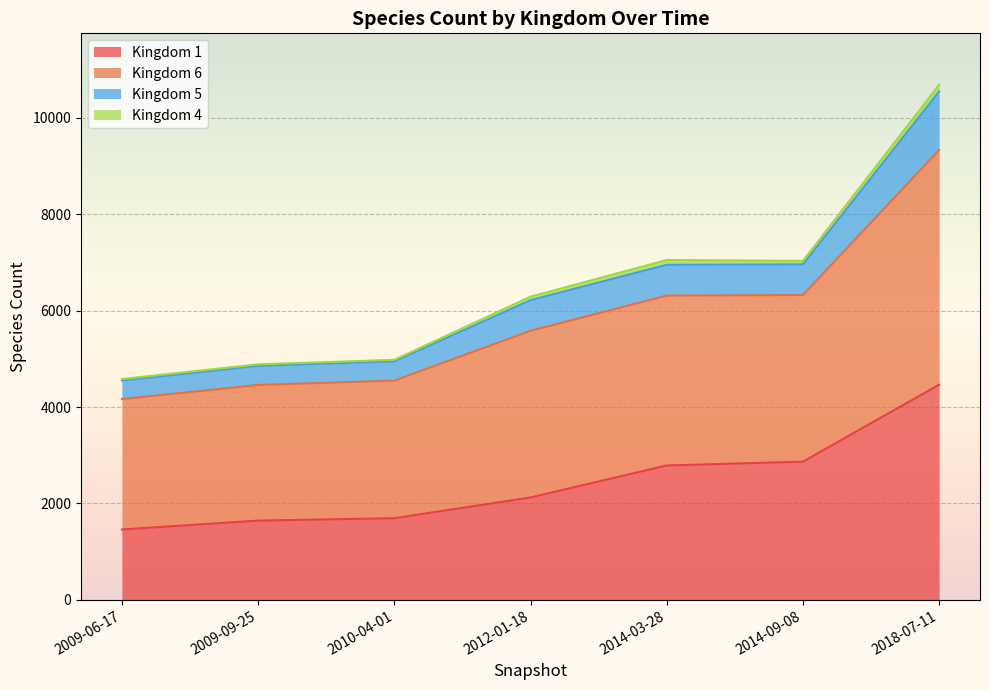

What is the total value across all series at 2009-09-25?

4887